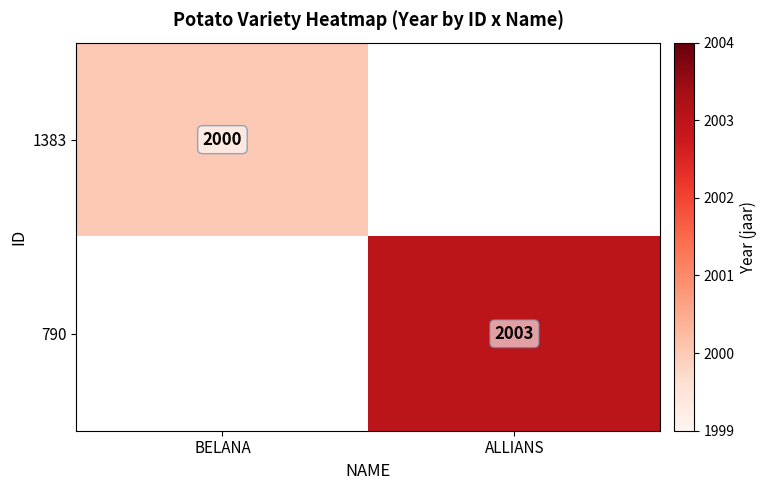

What is the total value across all series at ALLIANS?

2003